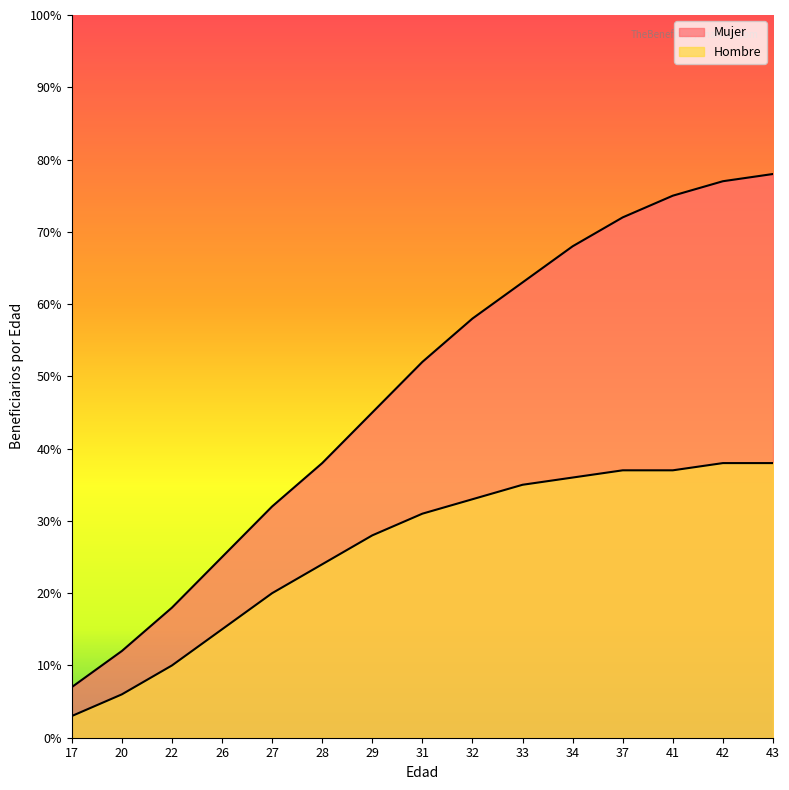

List the series in order of their overall mean, lowest first.

Hombre, Mujer